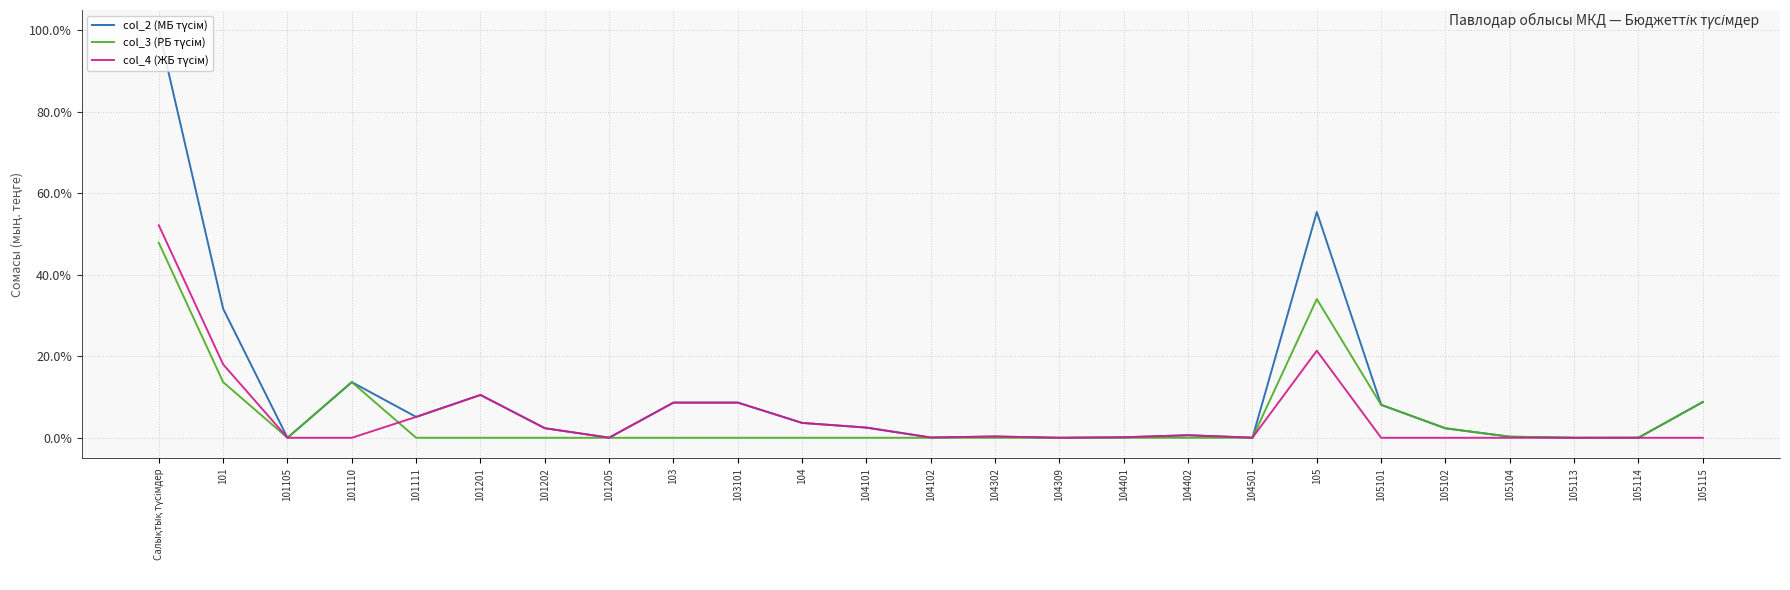

What is the total value across all series at 103101?

17.3